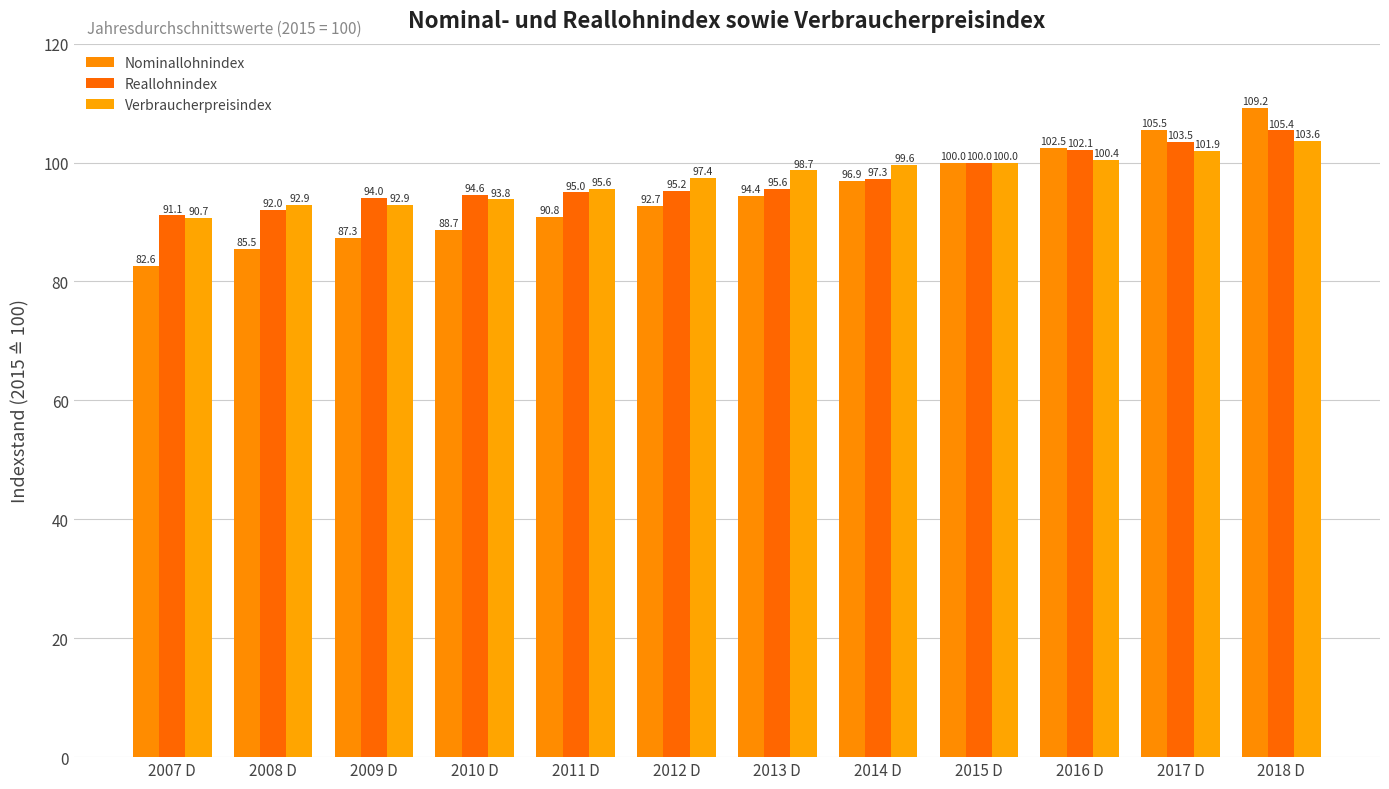

Which category has the lowest value in the Reallohnindex series?

2007 D